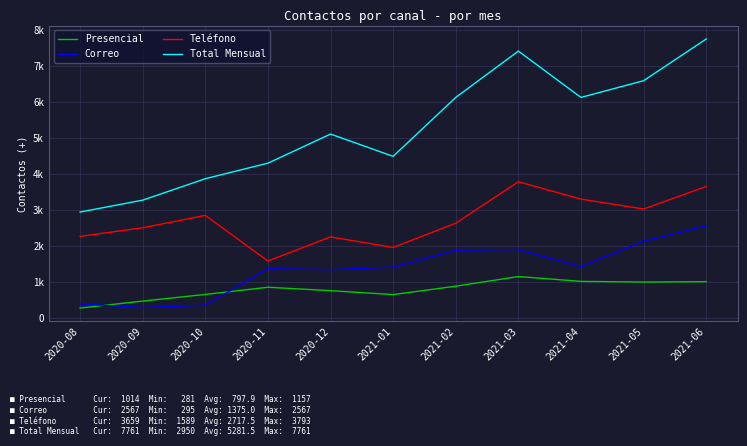

Is this an area chart (filled region under the line)?

No